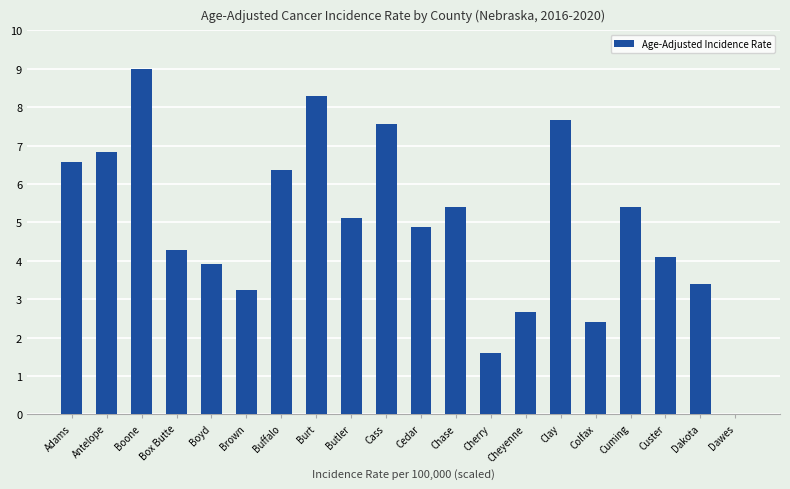

Which category has the highest value across all series?

Boone